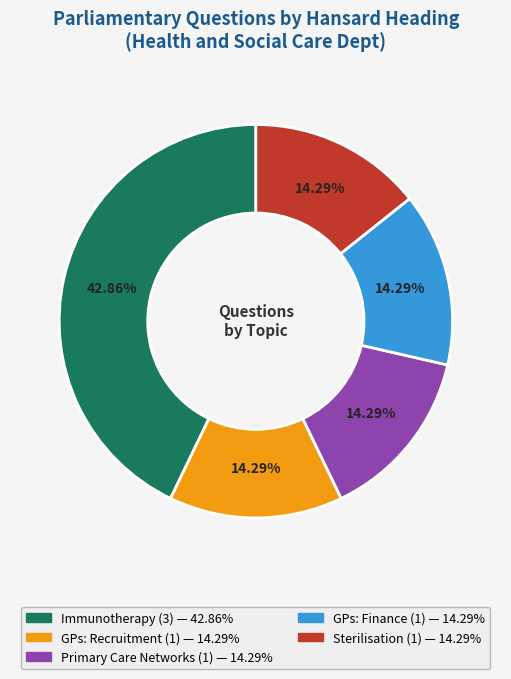

Count the number of slices in the pie.

5